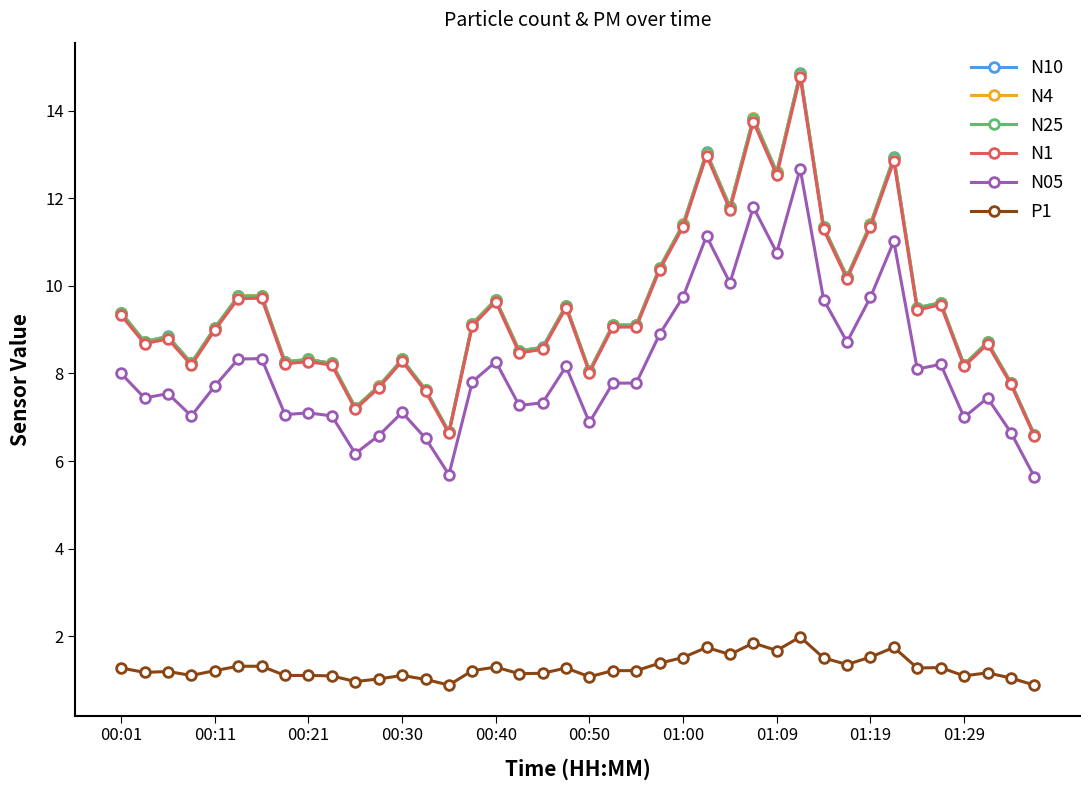

What is the minimum value shown in the chart?

0.9